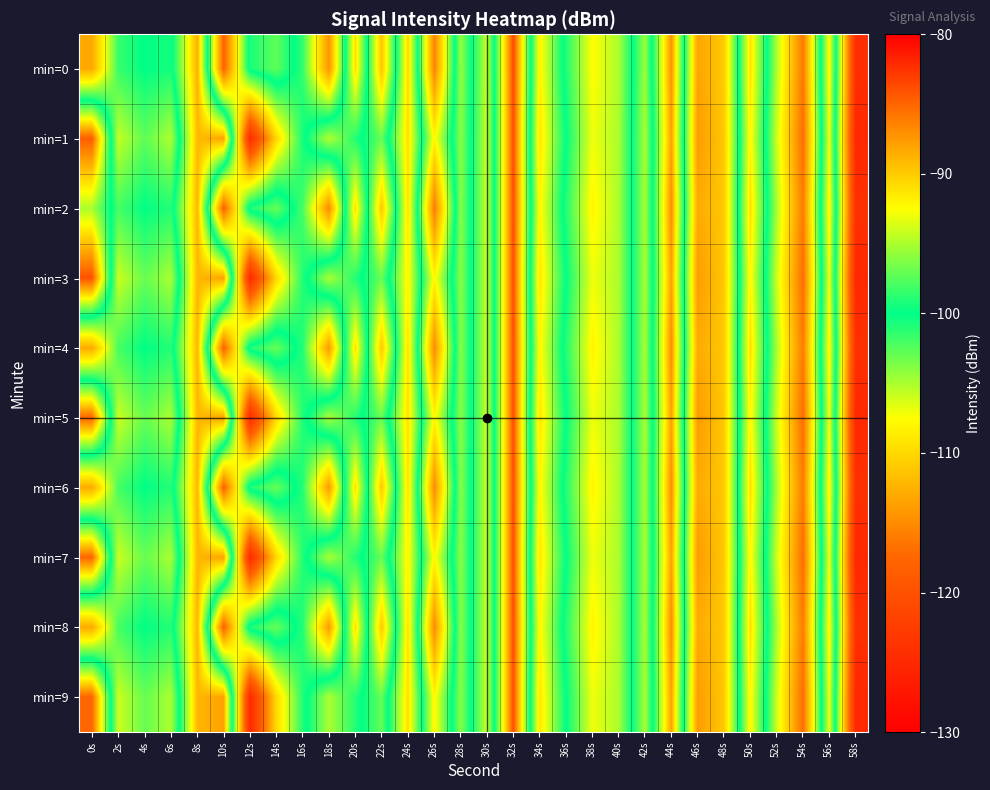

At which category is the sum across all series the highest?

32s